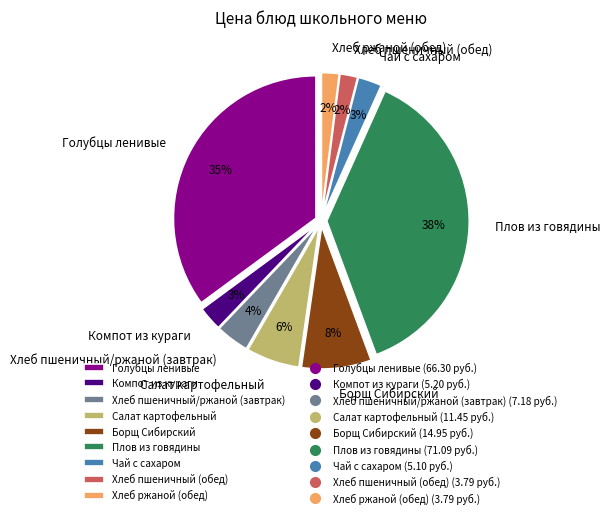

Is there any slice that represents more than half of the pie?

No